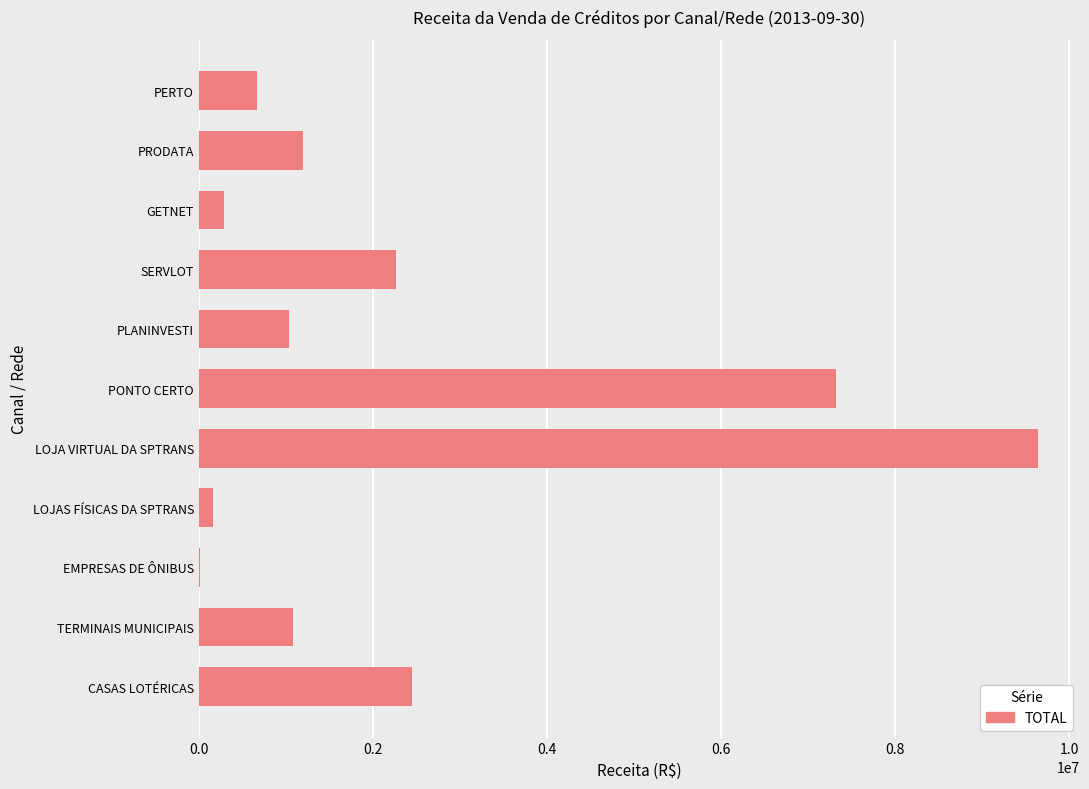

Reading bottom to top, list all the values displayed in this chart.

CASAS LOTÉRICAS=2447753.0	TERMINAIS MUNICIPAIS=1077841.9	EMPRESAS DE ÔNIBUS=17180.5	LOJAS FÍSICAS DA SPTRANS=158018.4	LOJA VIRTUAL DA SPTRANS=9642479.9	PONTO CERTO=7318898.3	PLANINVESTI=1033179.4	SERVLOT=2264030.3	GETNET=294103.6	PRODATA=1192005.6	PERTO=663163.6